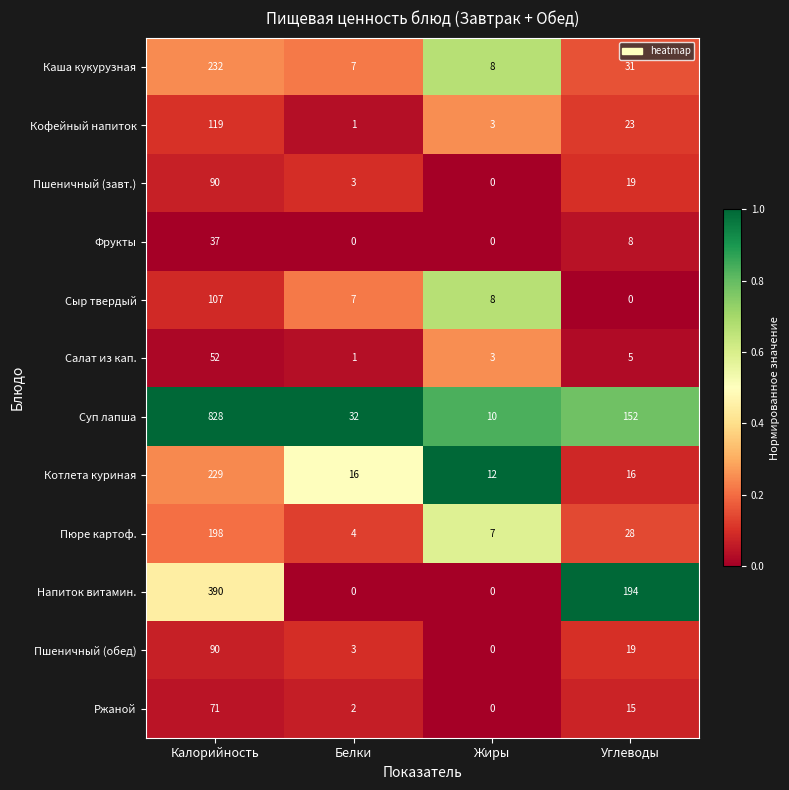

Which series changed the most between Калорийность and Белки?

Суп лапша